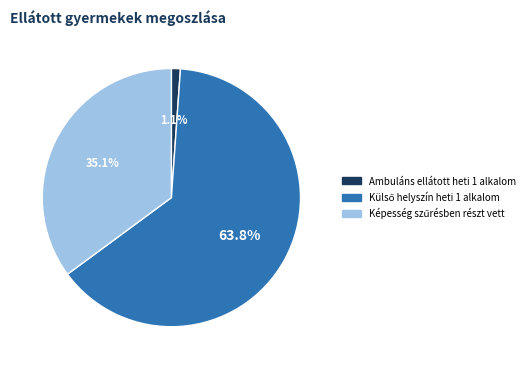

Is there any slice that represents more than half of the pie?

Yes